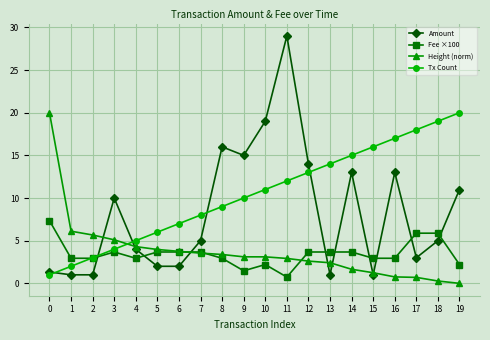

At which category does the chart reach its peak across all series?

11